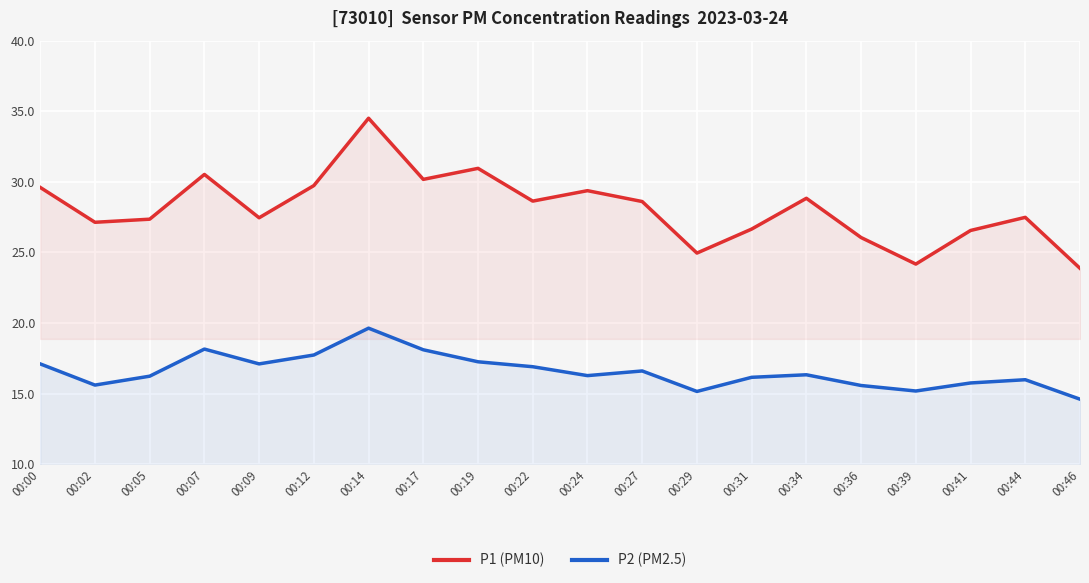

What is the value of the P1 (PM10) point at the 9th from the left?

30.9